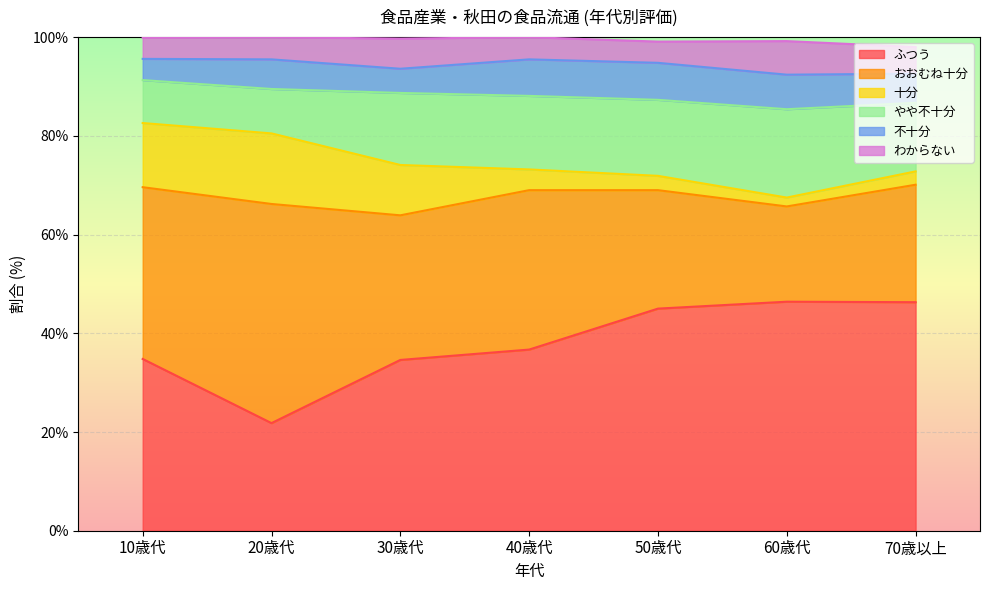

The value of 不十分 at 70歳以上 is 5.9. True or false?

True